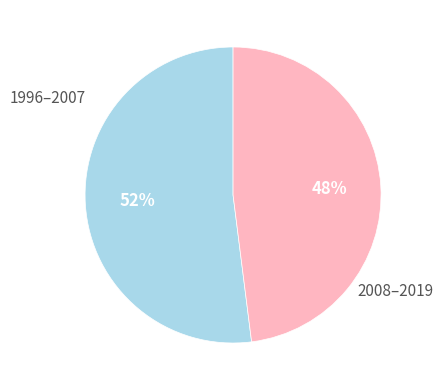

To the nearest percent, what is the difference between the largest and smallest slice percentages?

4%